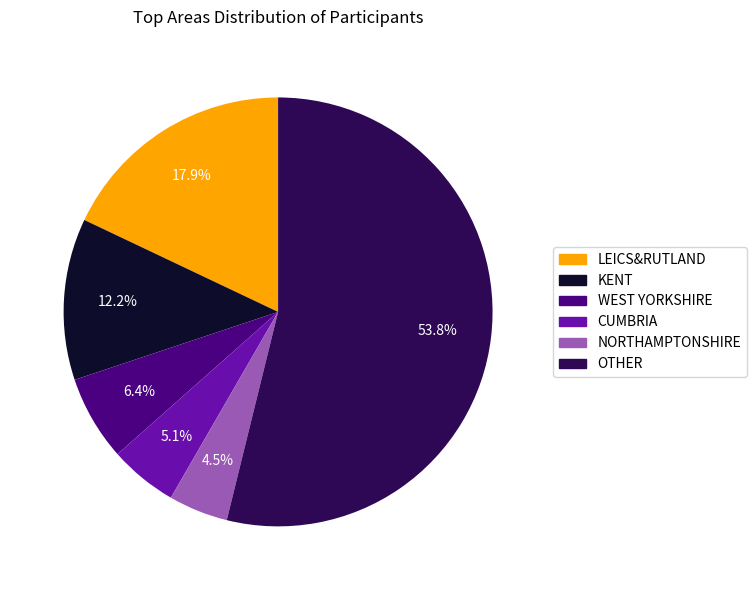

Which slice is the smallest?

NORTHAMPTONSHIRE